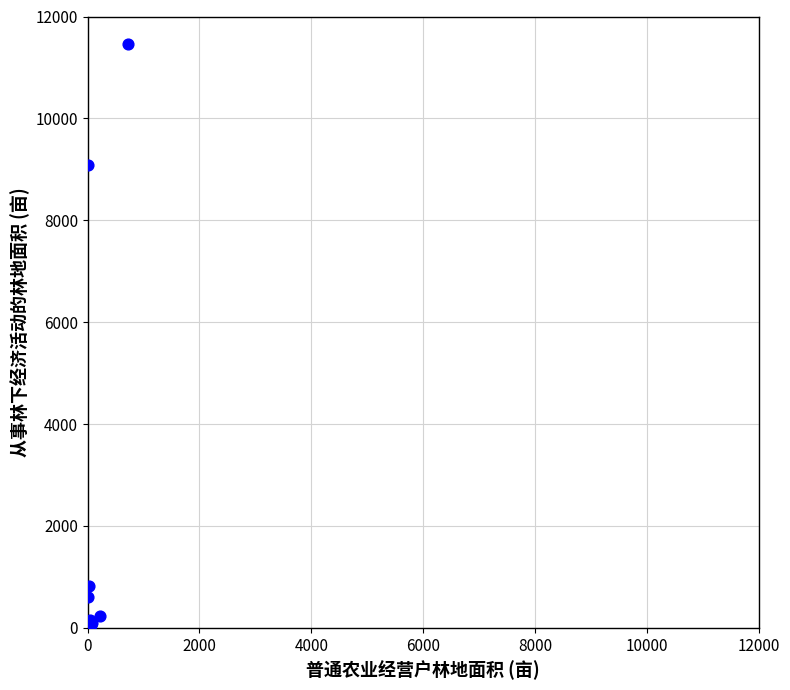

What Y value in the scatter plot is closest to 5727?

9090.0